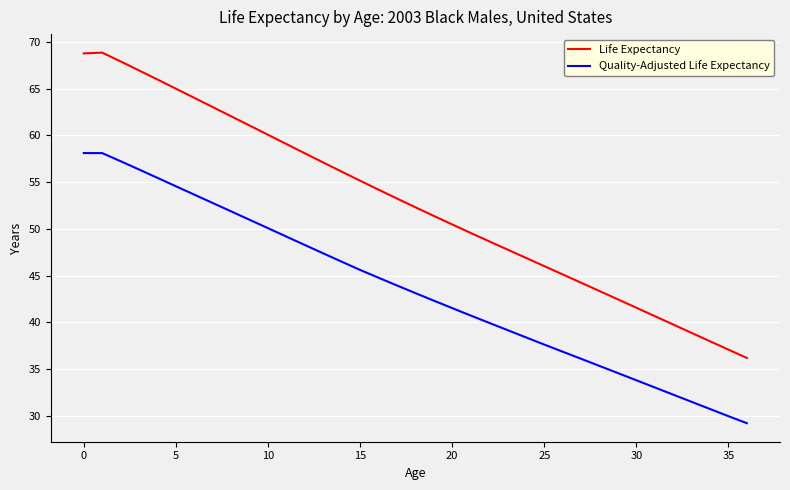

What is the difference between the maximum and minimum values in the Quality-Adjusted Life Expectancy series?

28.9